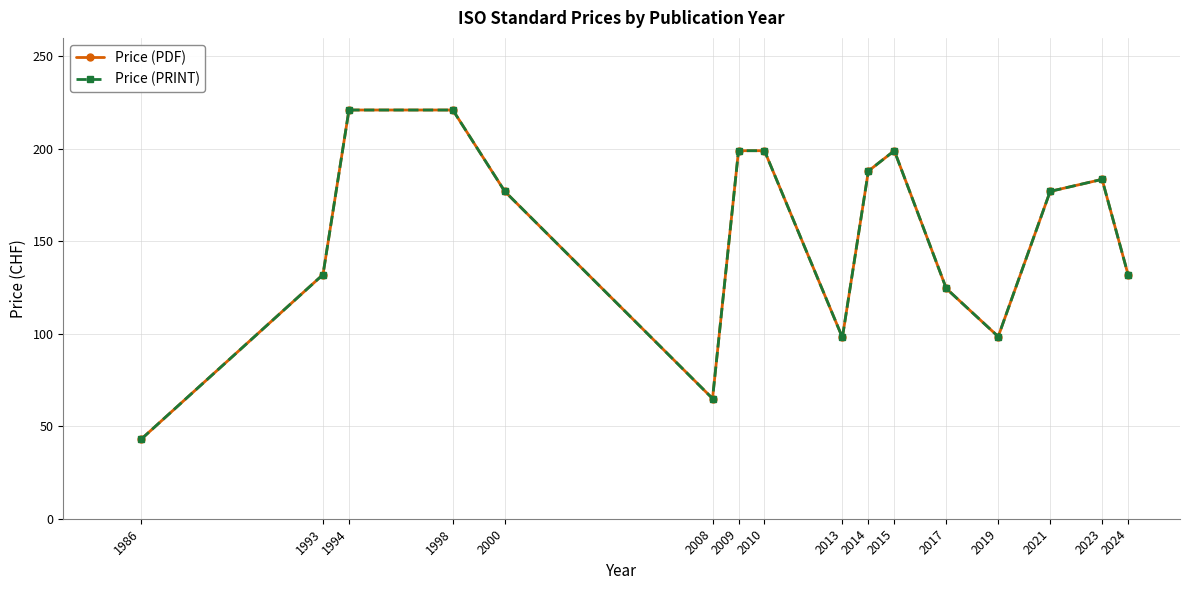

Does the chart have visible grid lines?

Yes